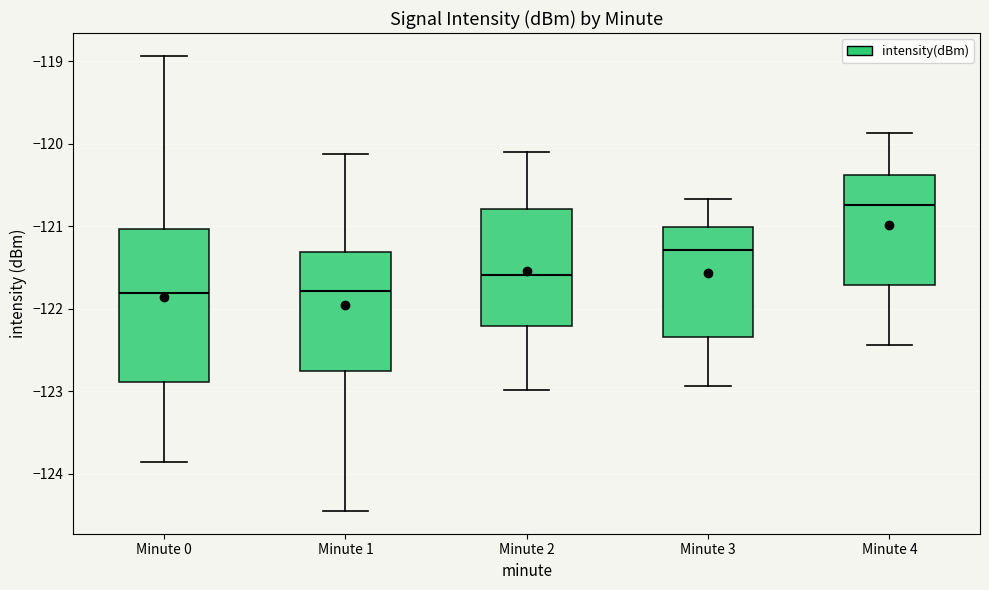

Which box has the highest median line?

Minute 4